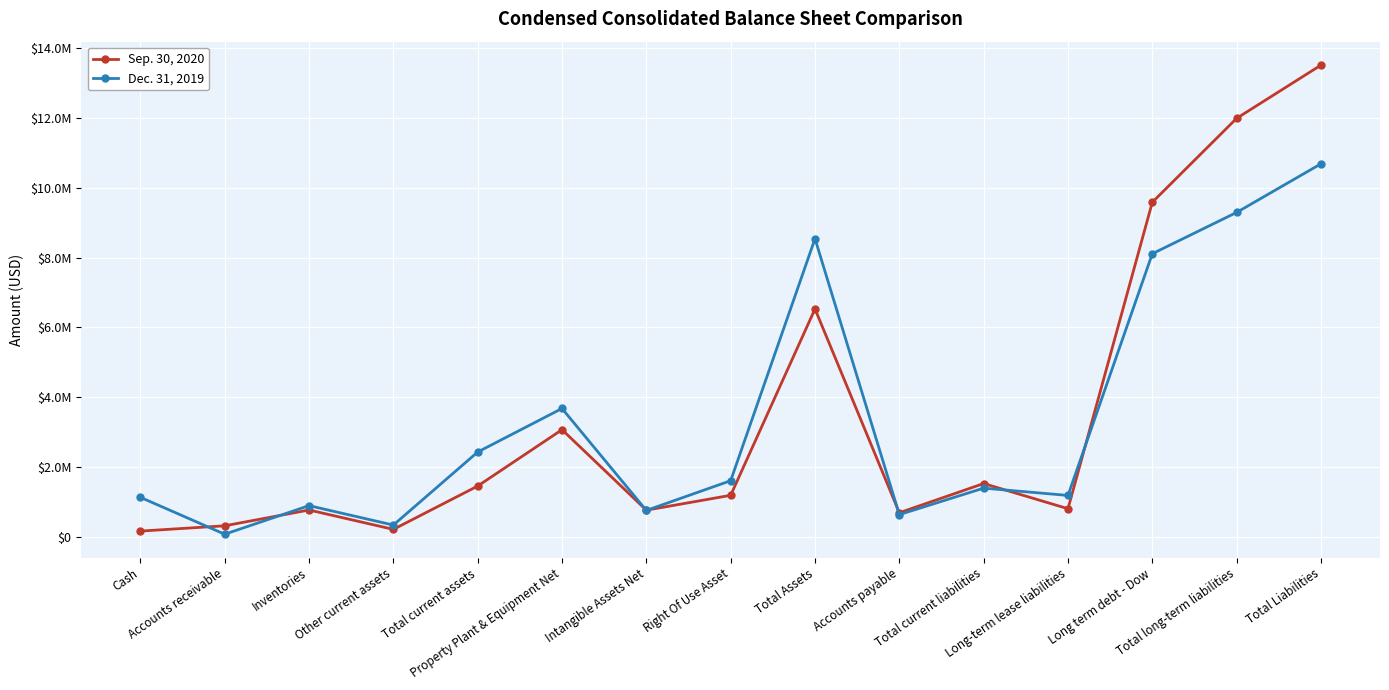

Does the chart have visible grid lines?

Yes